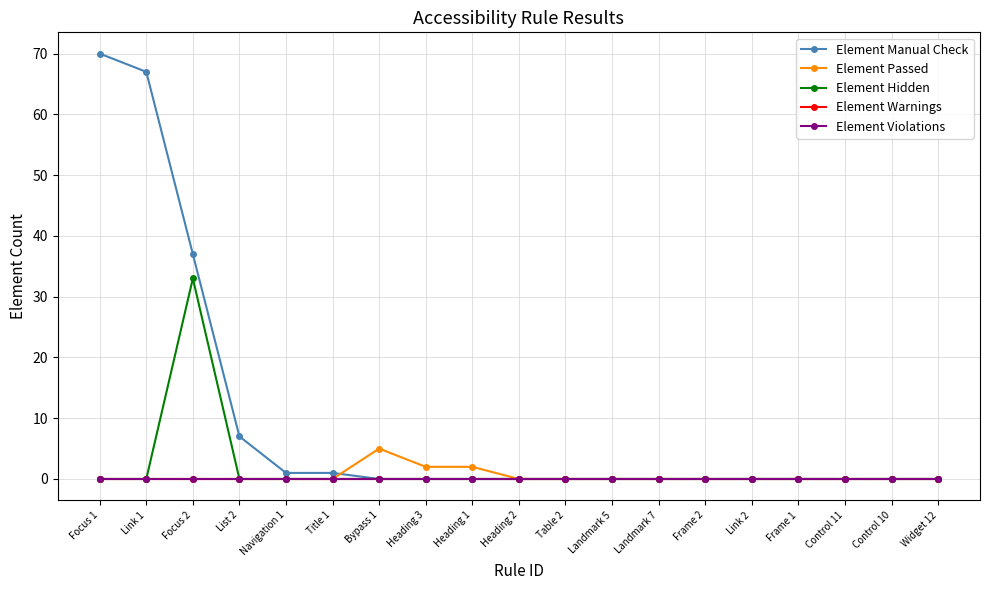

True or false: Element Passed has a value of 0 at Control 10.

True